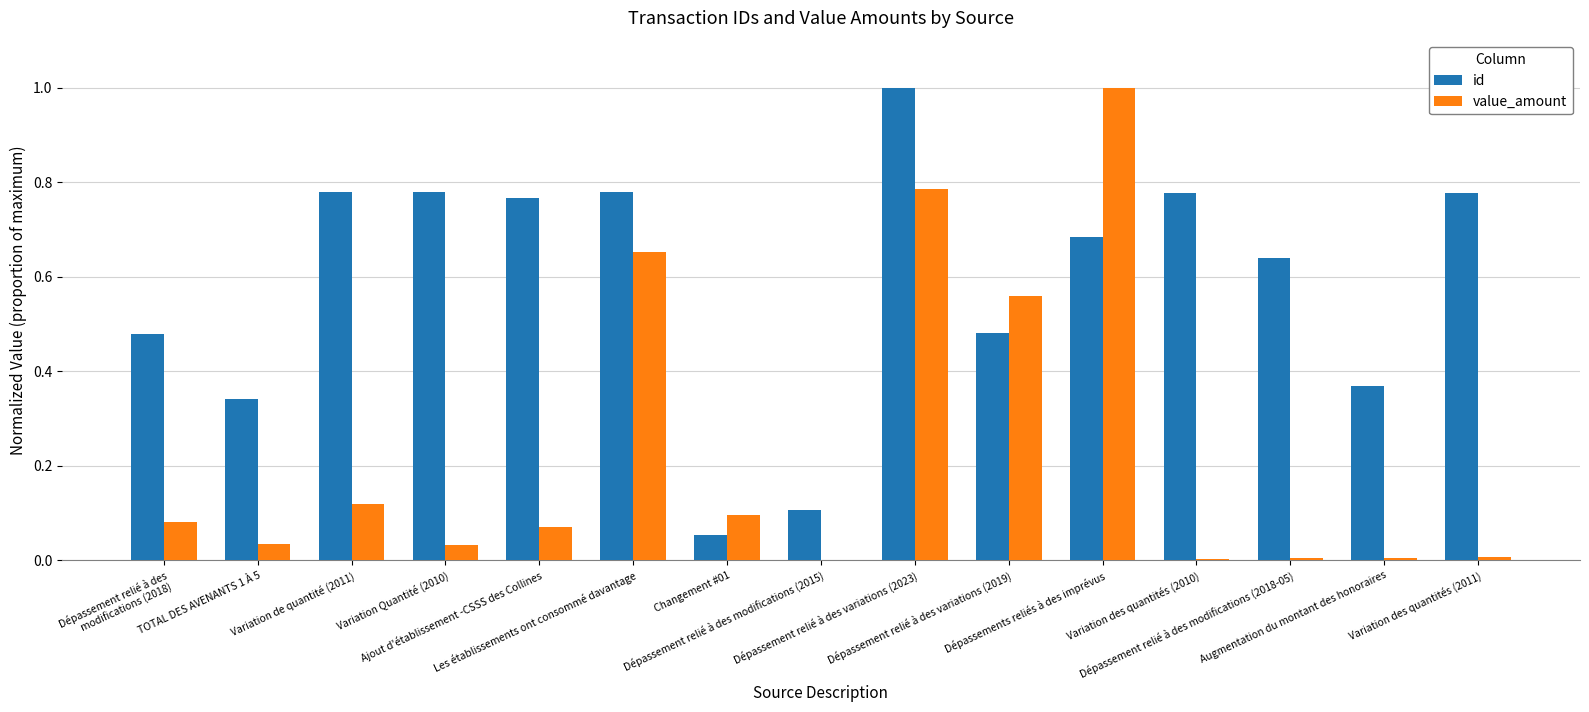

What is the greatest value displayed?

1.0